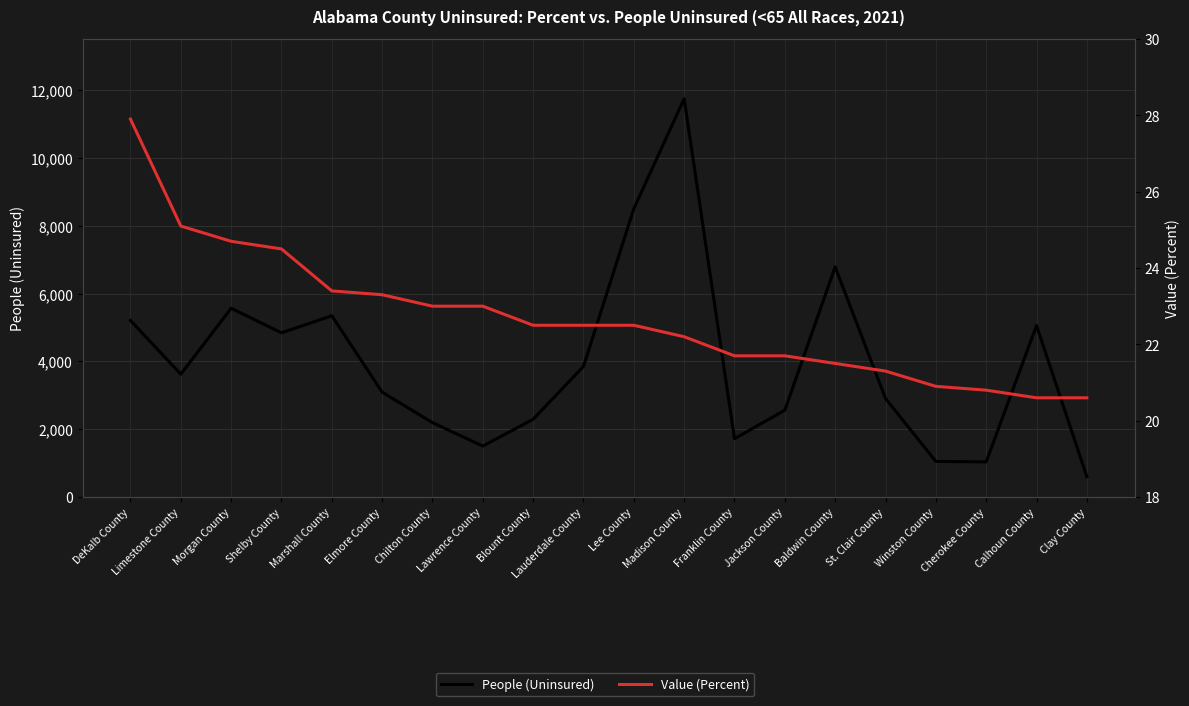

What is the total value across all series at St. Clair County?

2929.3